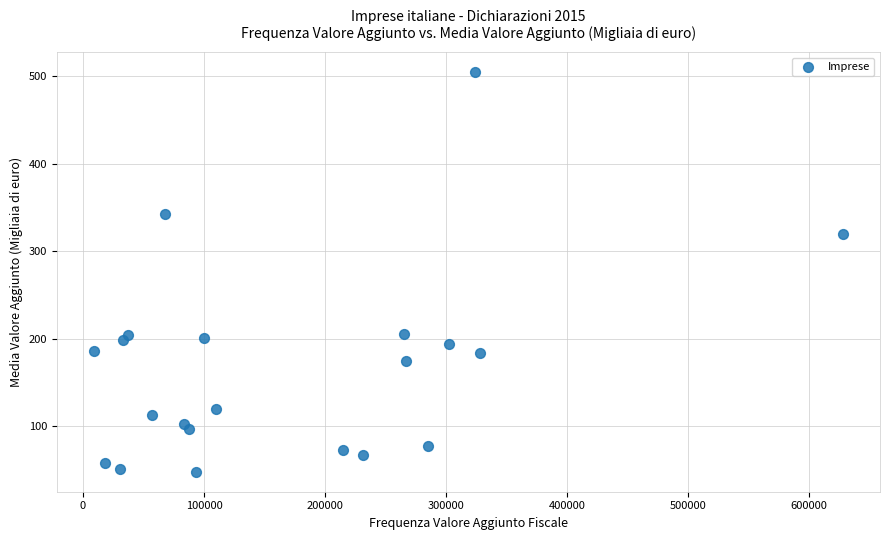

What Y value in the scatter plot is closest to 276?

319.8